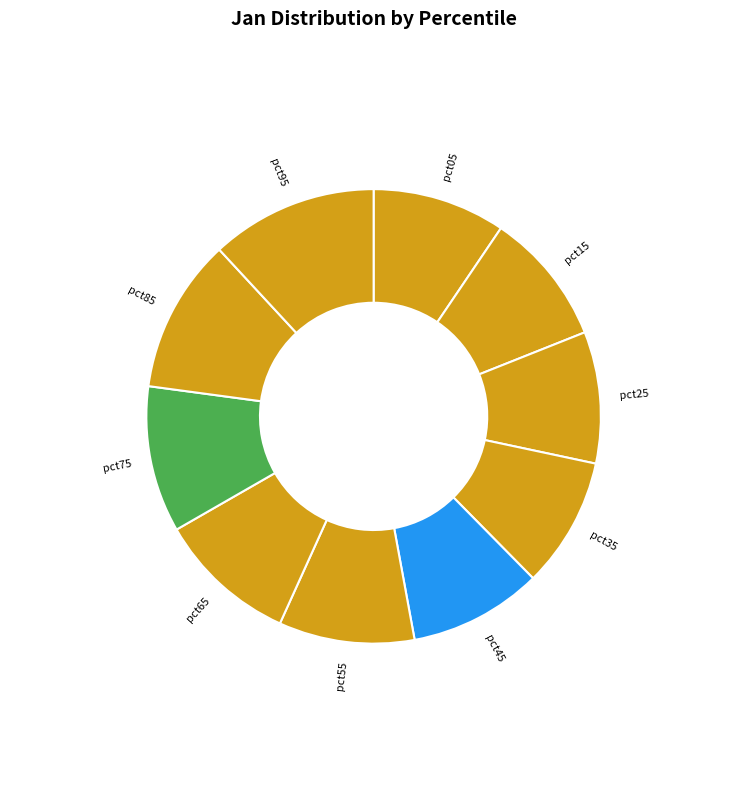

The pct05 slice represents 4% of the pie. True or false?

False